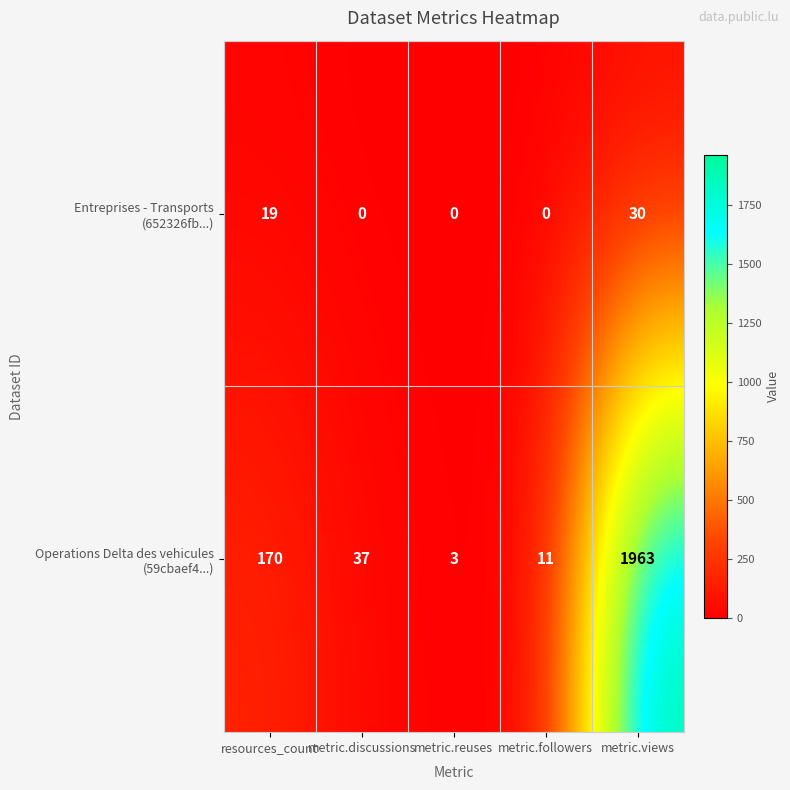

What is the total value across all series at metric.discussions?

37